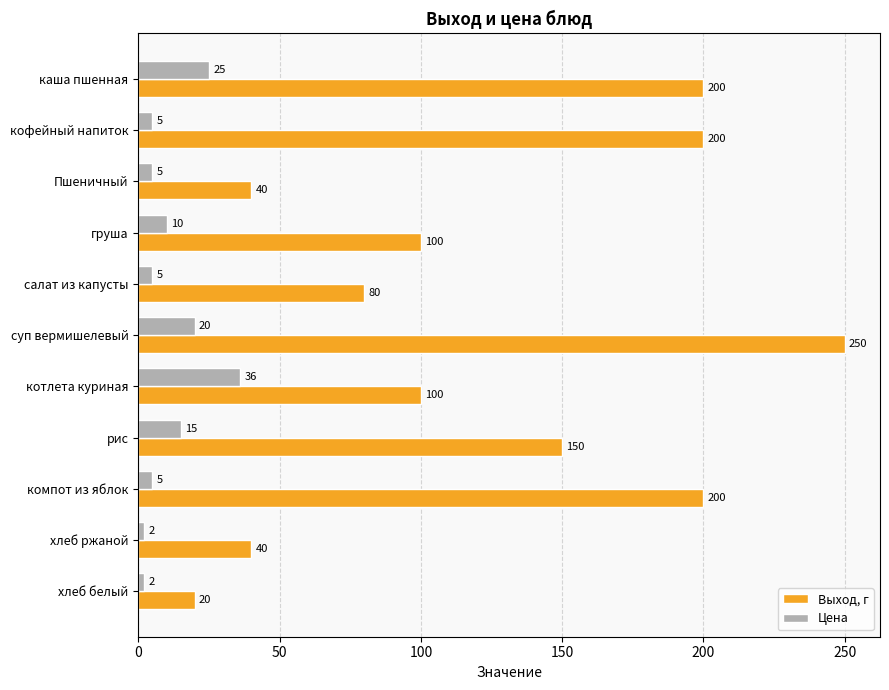

Count the number of categories in the chart.

11